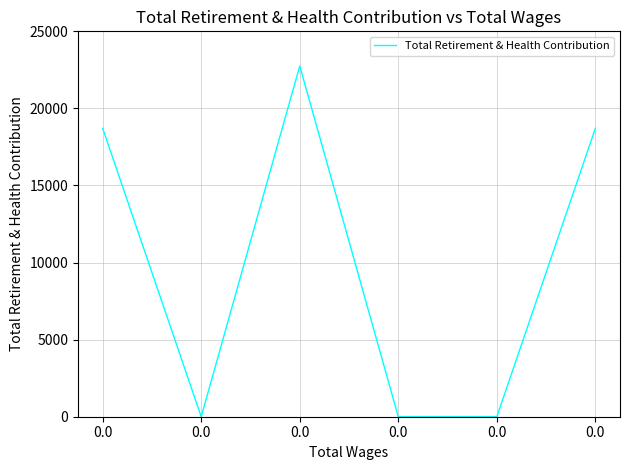

Does the chart have visible grid lines?

Yes